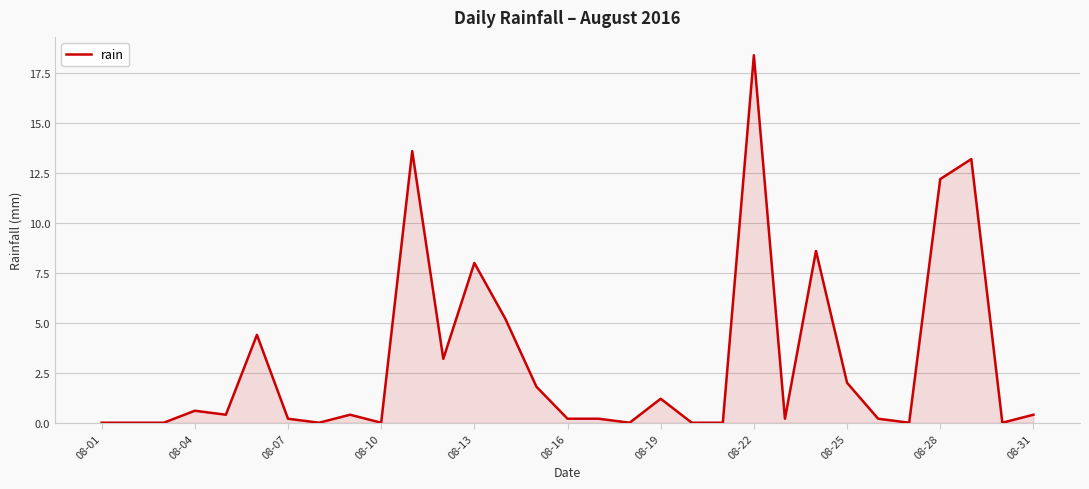

What is the maximum value shown in the chart?

18.4